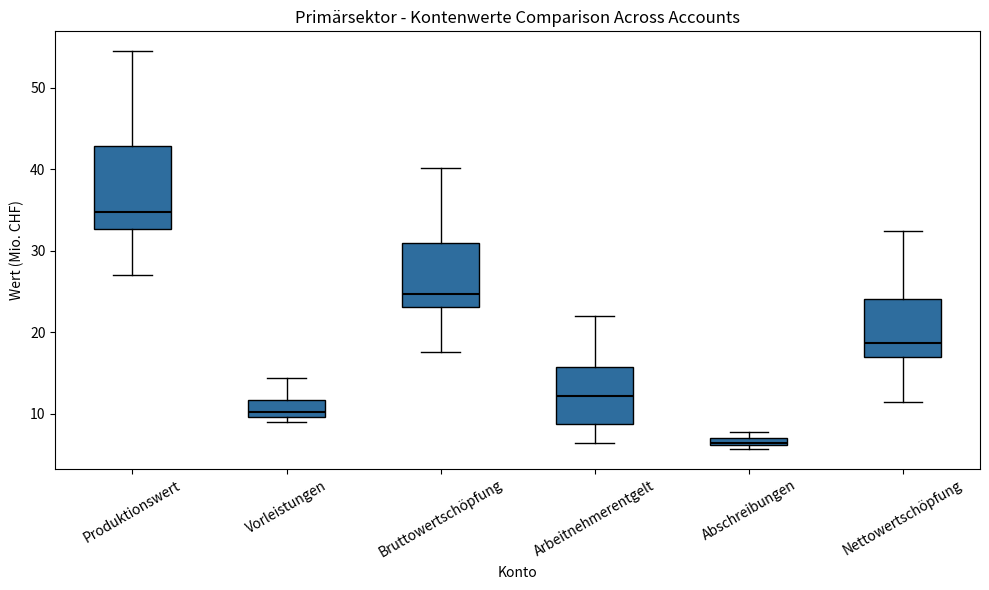

Where does the median line of the box for Nettowertschöpfung sit on the y-axis? The values are not printed on the chart, so give them approximately, as read against the axis.

19